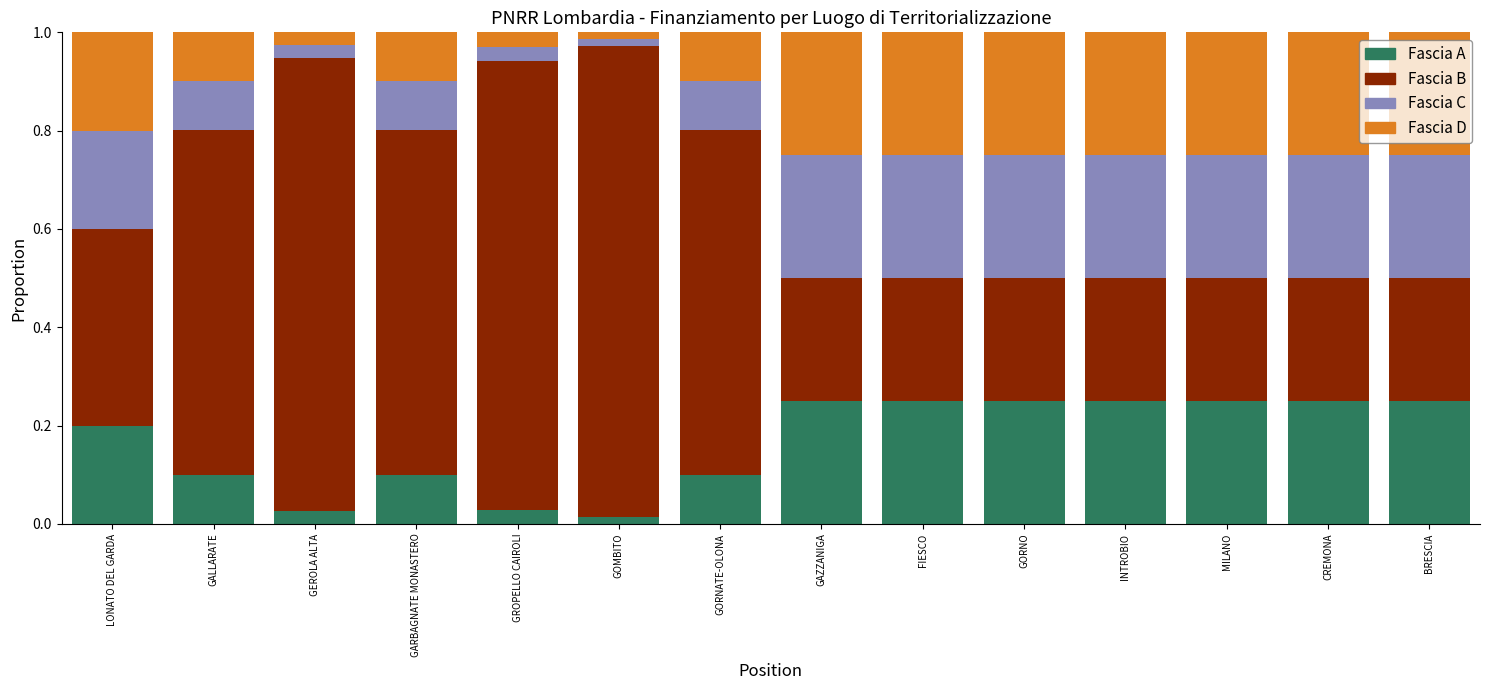

Count the number of data series in this chart.

4